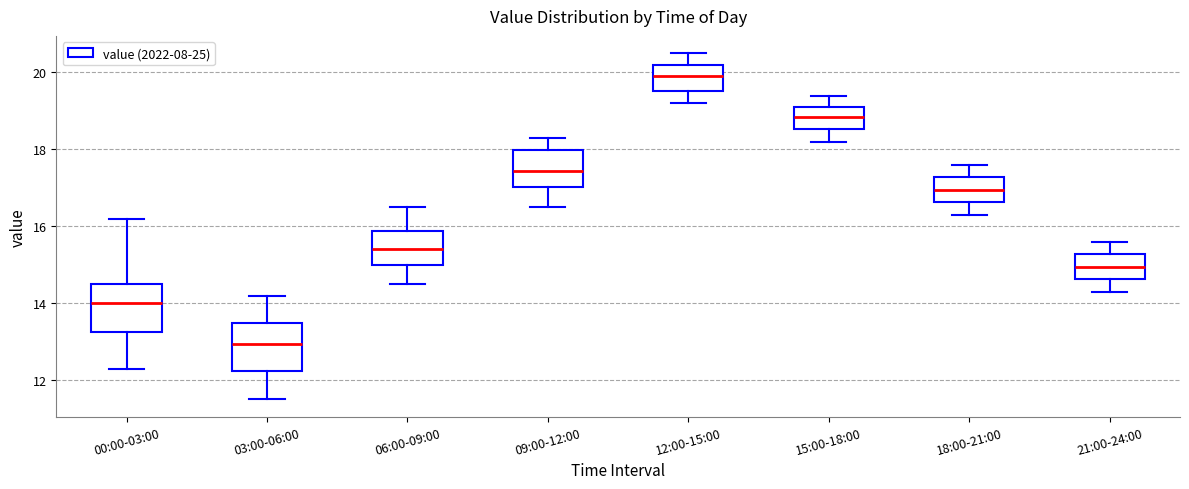

Which box has the highest median line?

12:00-15:00